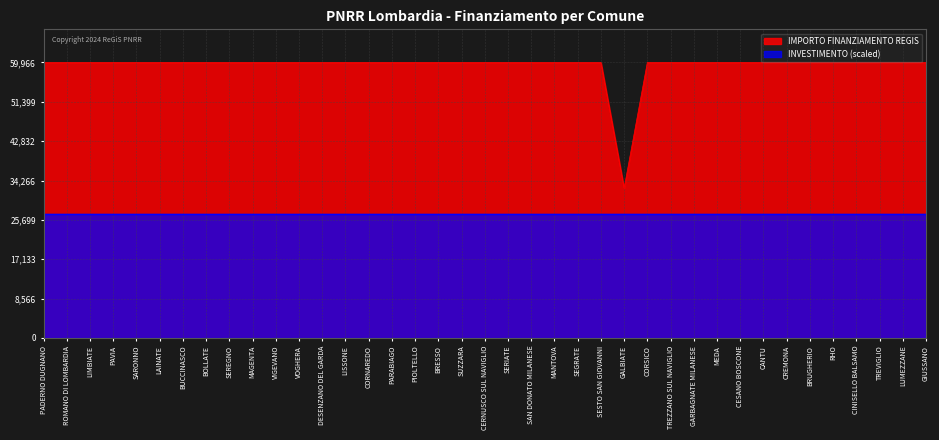

Between CORNAREDO and GIUSSANO, which is larger?

CORNAREDO